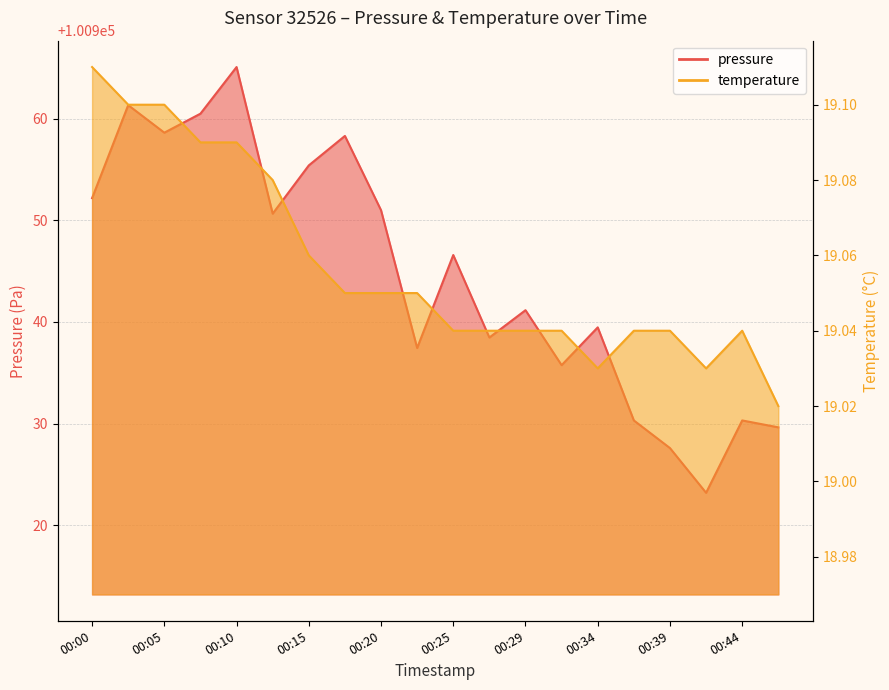

What is the minimum value shown in the chart?

19.0